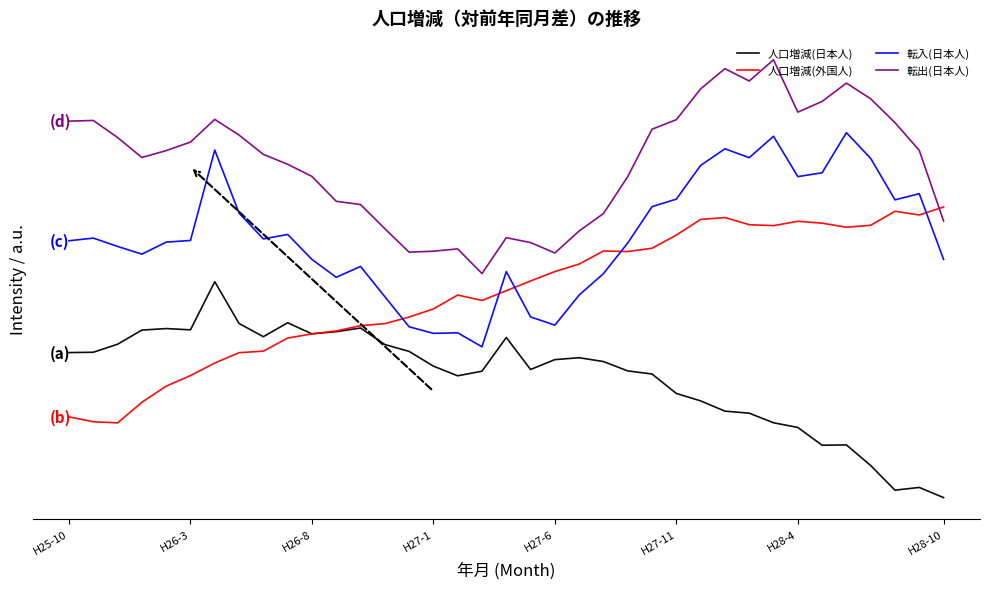

Does the chart display data point markers on the line(s)?

No